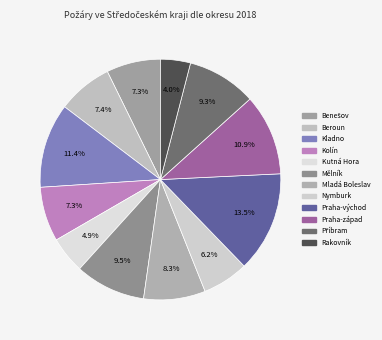

Count the number of slices in the pie.

12